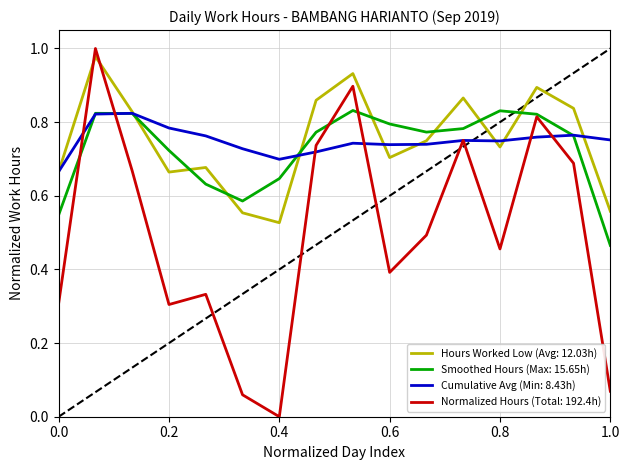

Which series has the largest range (max minus min)?

Normalized Hours (Total: 192.4h)